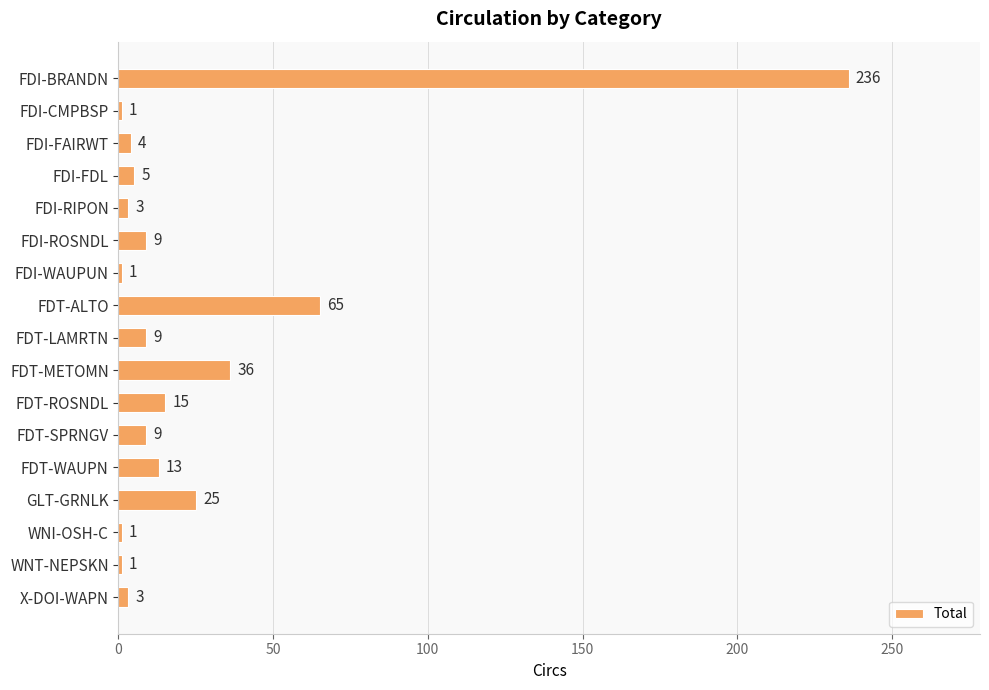

Does the chart contain any negative values?

No